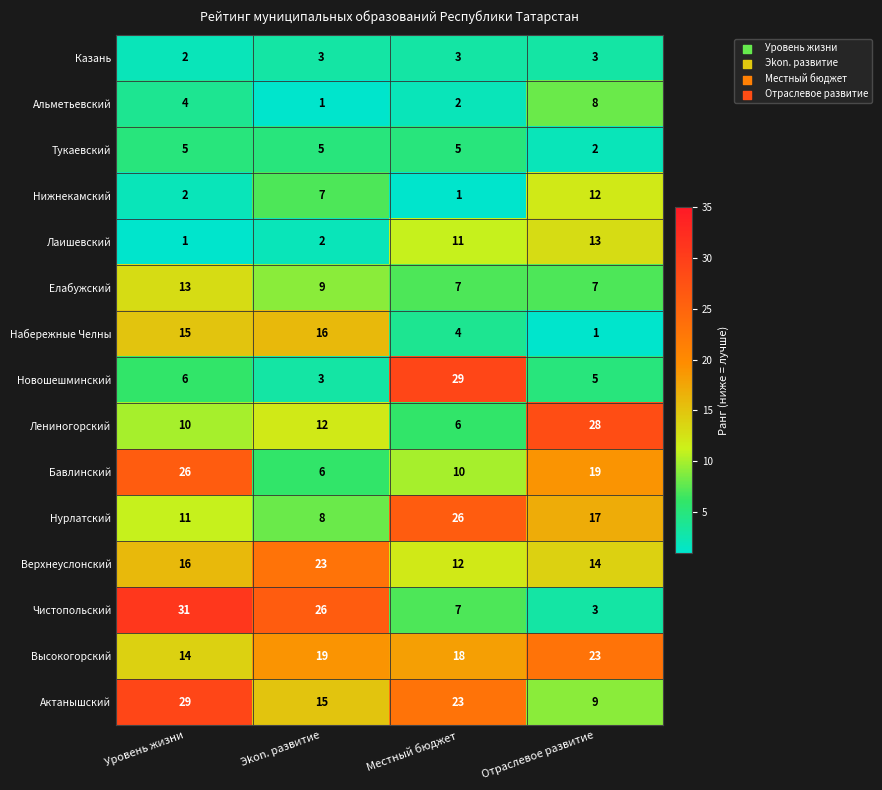

Which category has the highest value in the Набережные Челны series?

Эkon. развитие